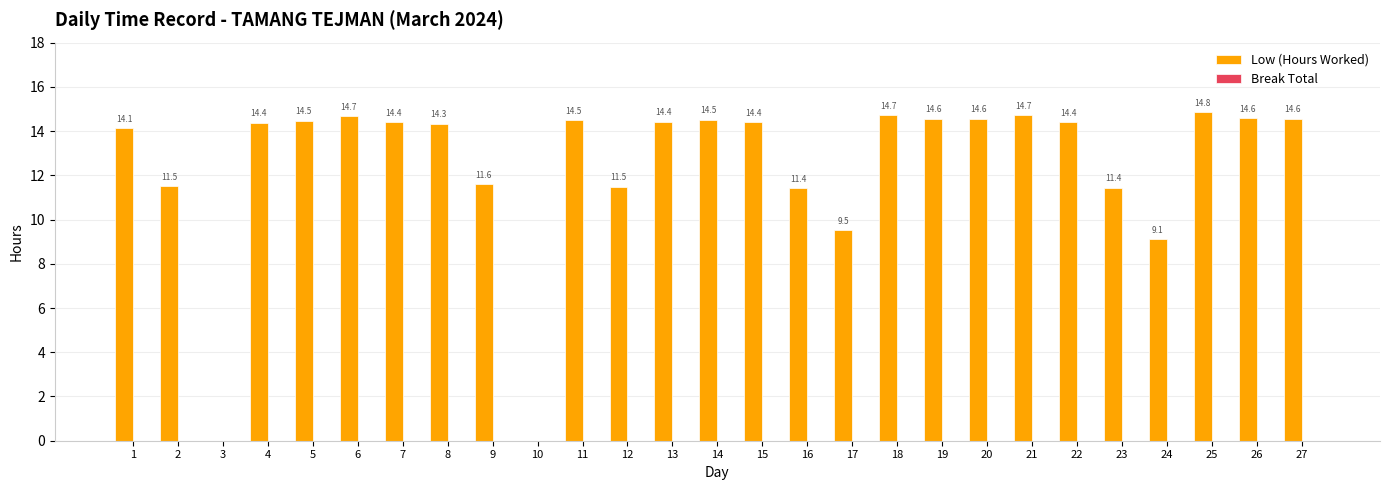

Which category has the highest value across all series?

25